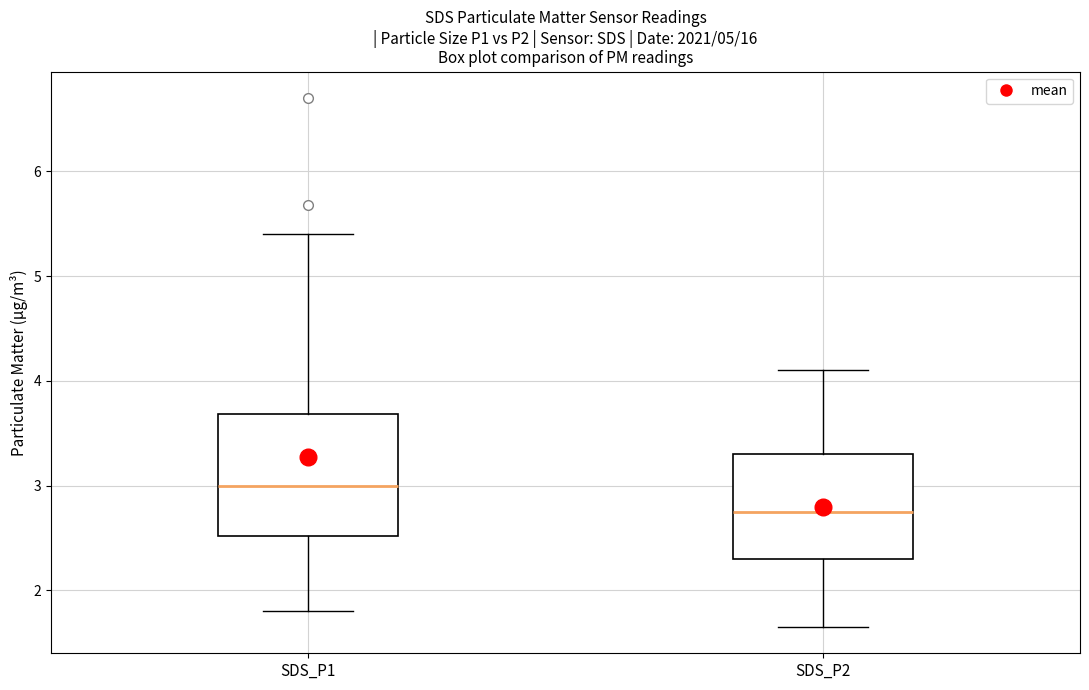

Which box's median line is the highest?

SDS_P1